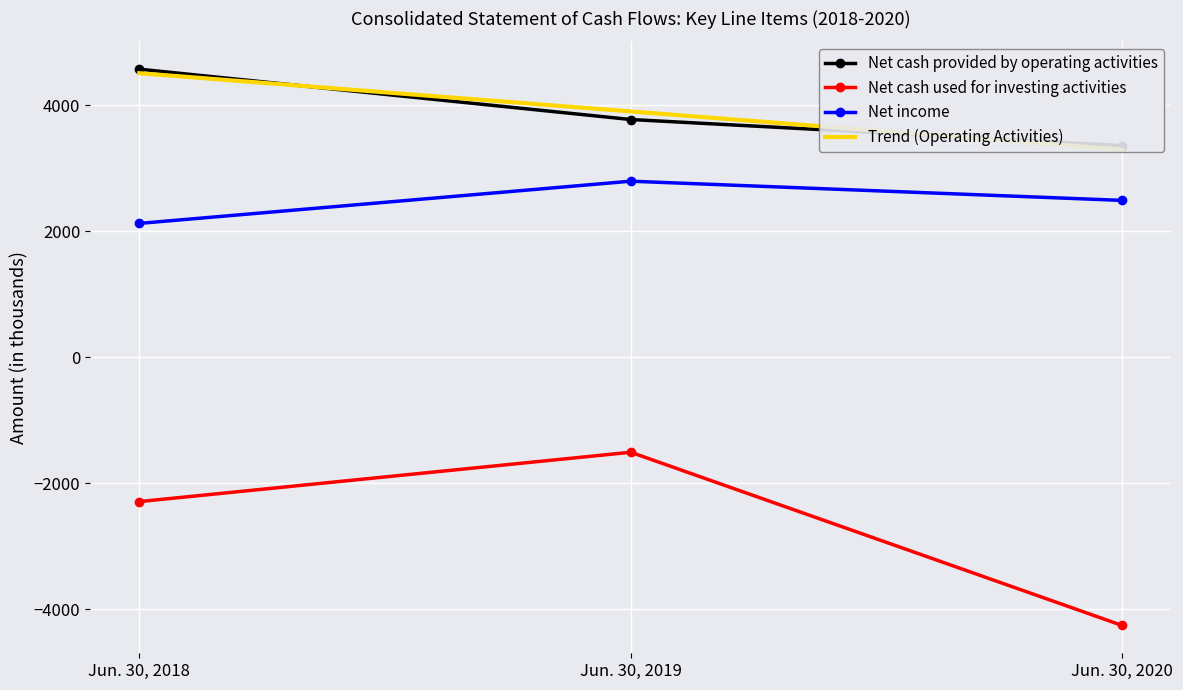

What is the total value across all series at Jun. 30, 2020?

4888.0